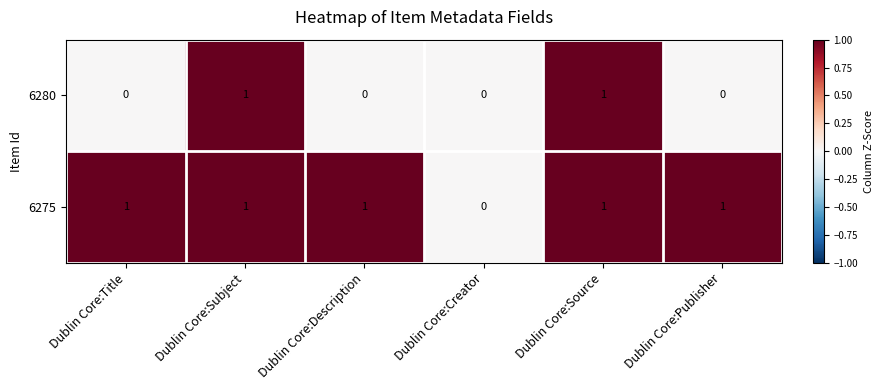

Between Dublin Core:Creator and Dublin Core:Publisher, which series saw the biggest shift?

6275